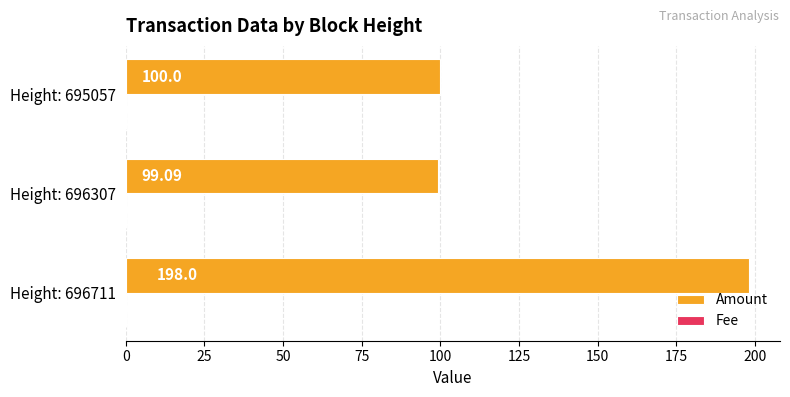

Which series changed the most between Height: 696307 and Height: 695057?

Amount